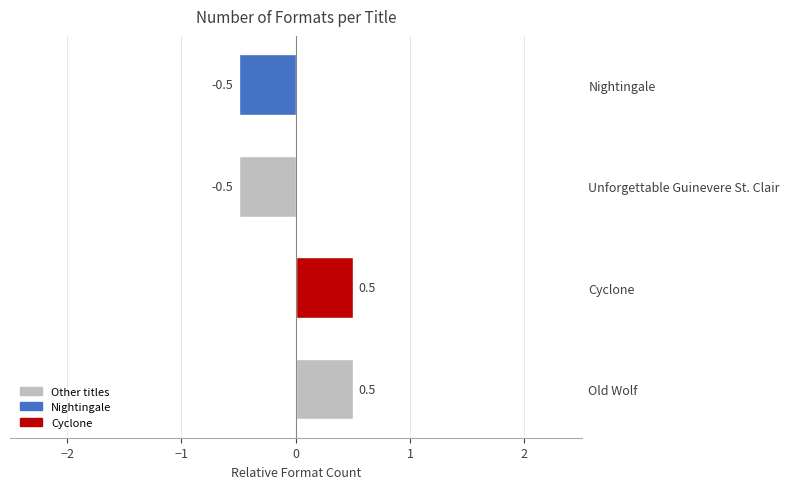

The value at Cyclone is 0.2. True or false?

False